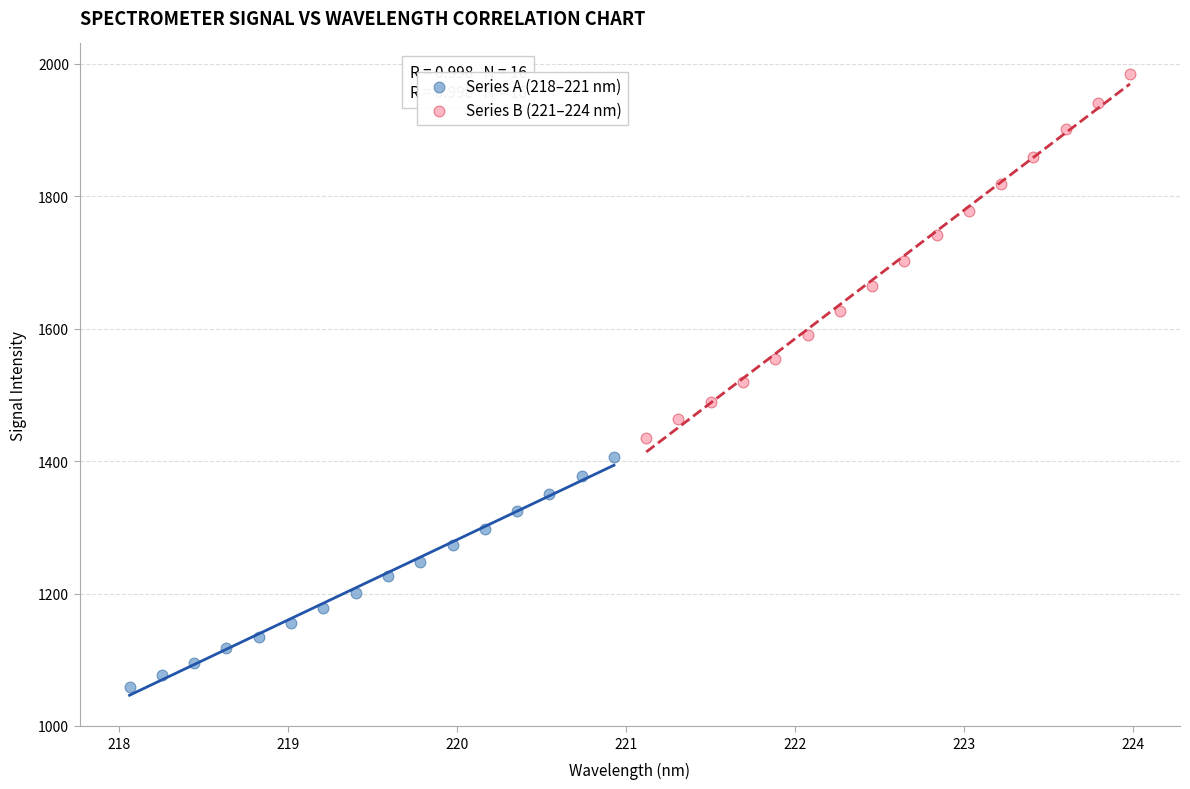

Which series reaches the minimum Y coordinate?

Series A (218–221 nm)